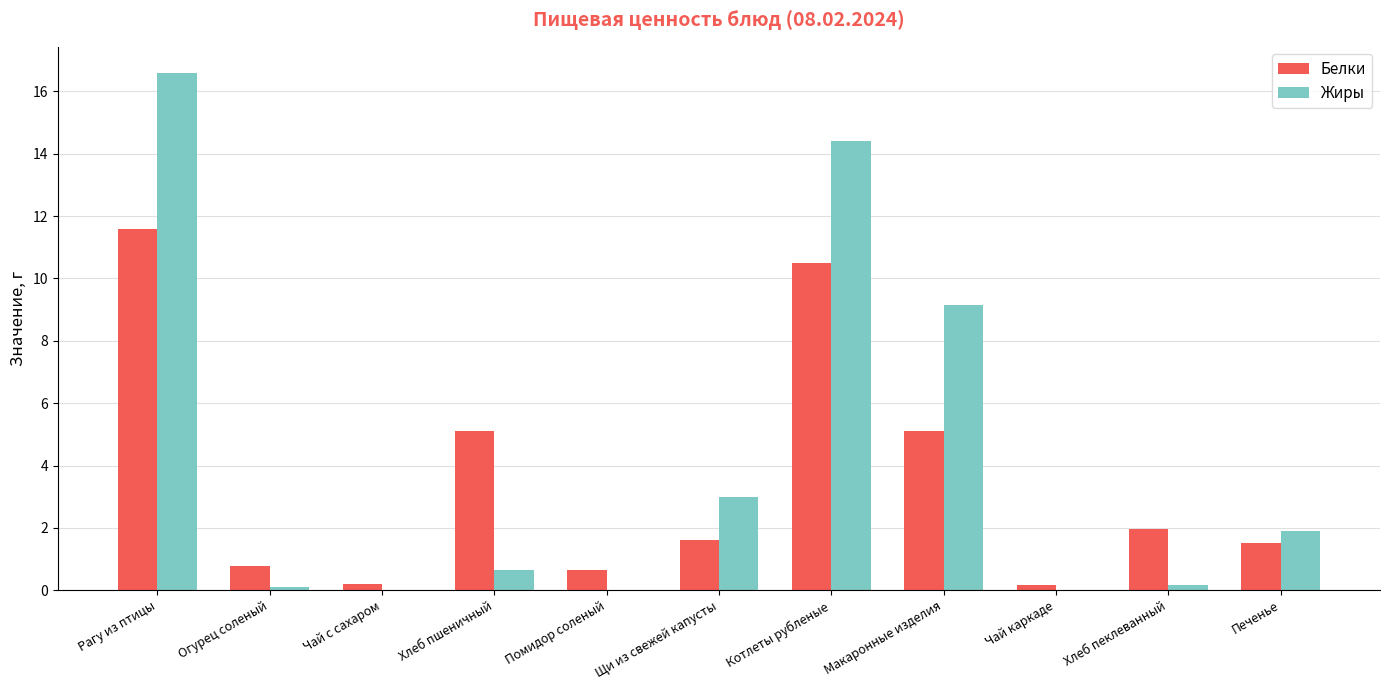

What is the sum of all Жиры values?

46.0